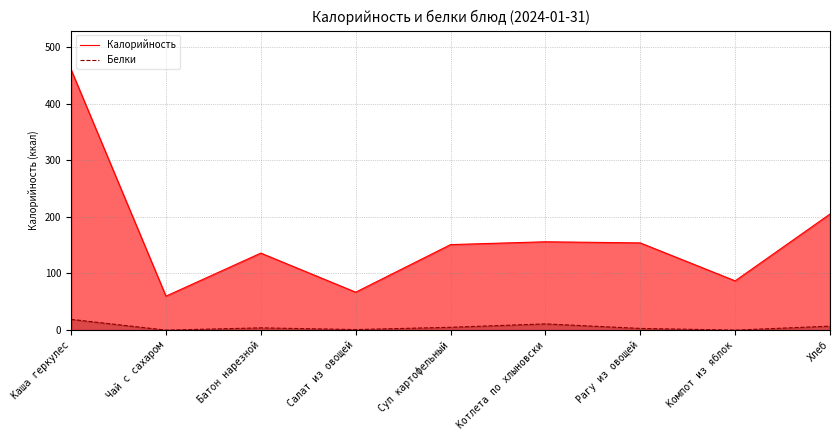

At which label does Калорийность reach its minimum?

Чай с сахаром